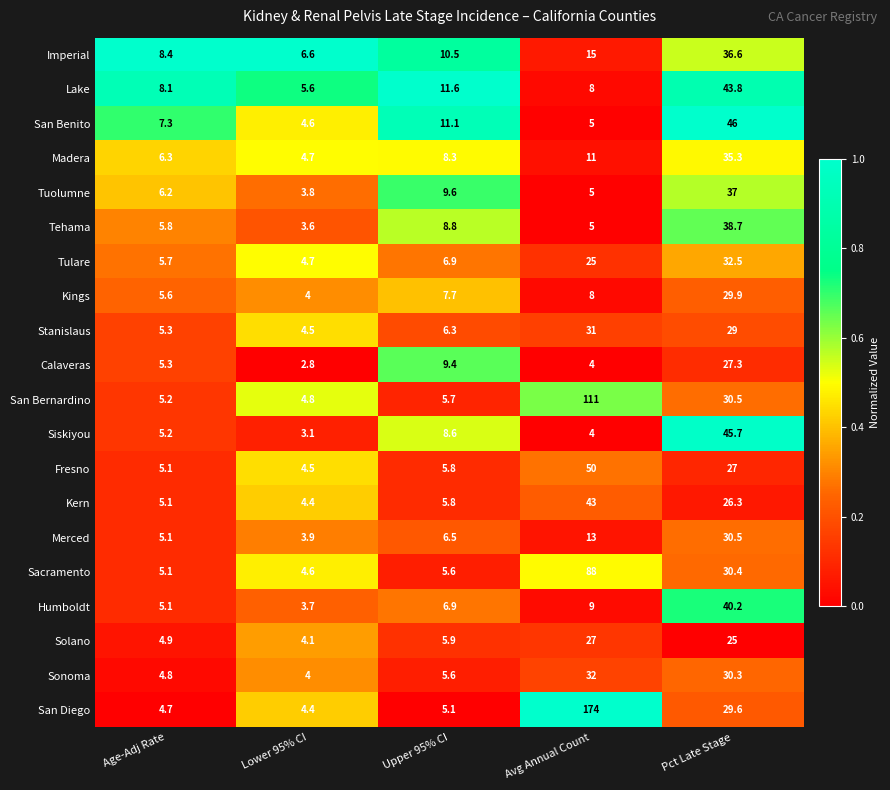

Which category has the lowest value across all series?

Lower 95% CI